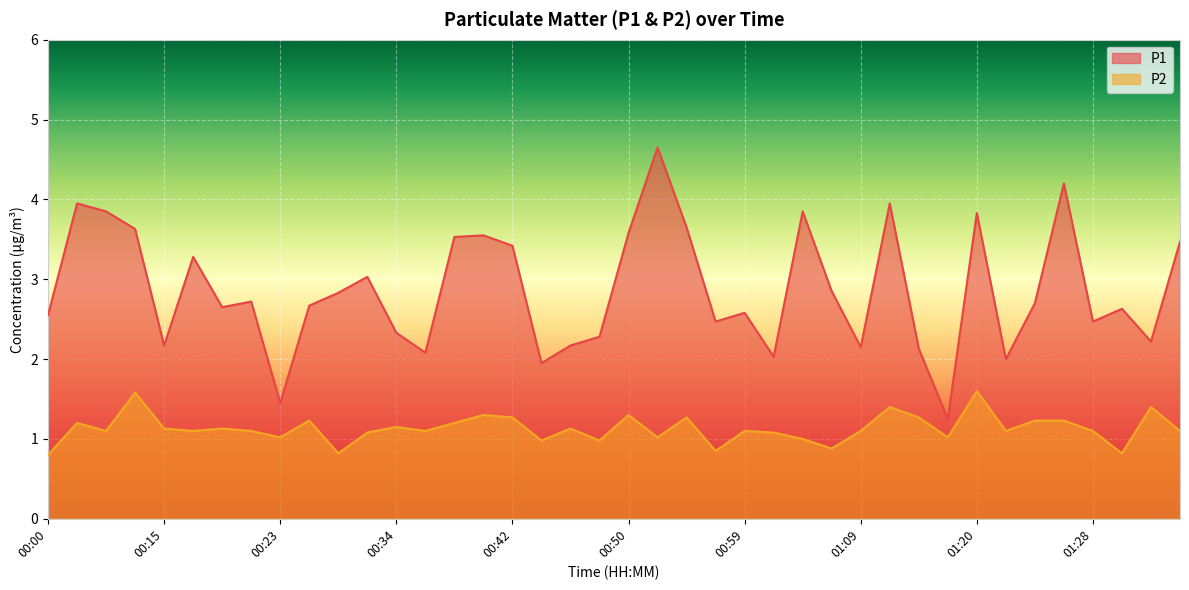

Read the P2 value at 00:55.

1.3